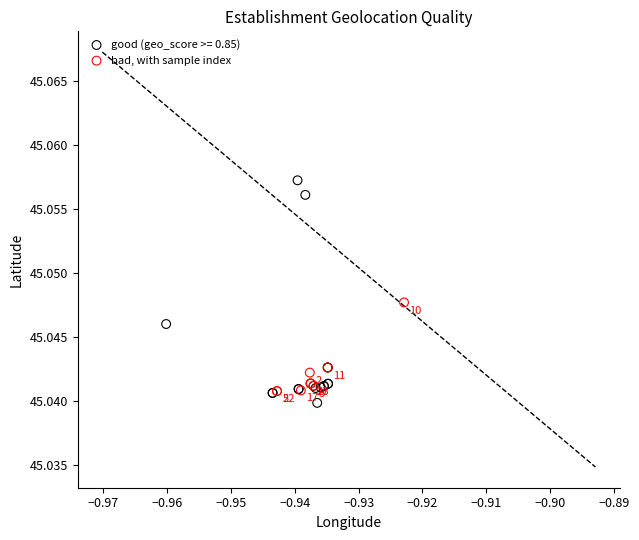

Which series has the largest Y range (max minus min)?

good (geo_score >= 0.85)